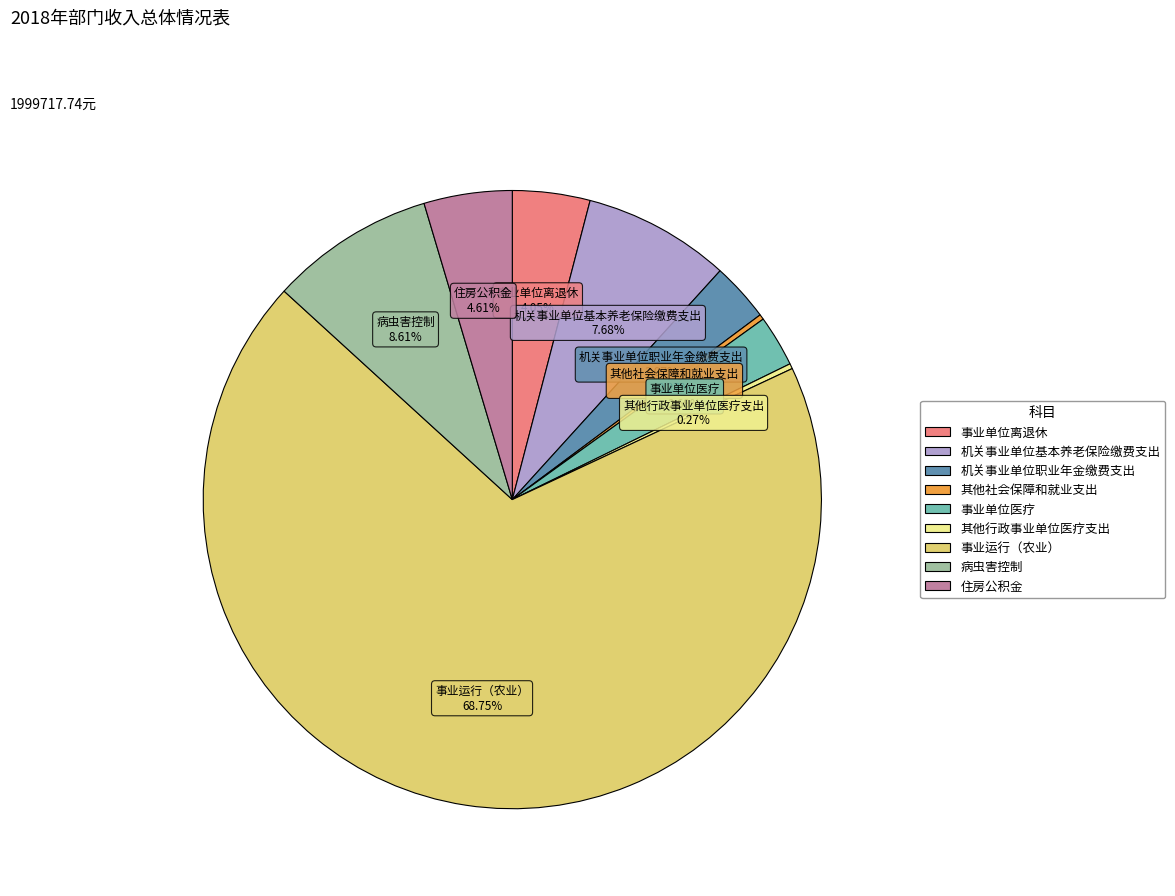

Is it true that 事业单位医疗 is 8% of the pie?

False